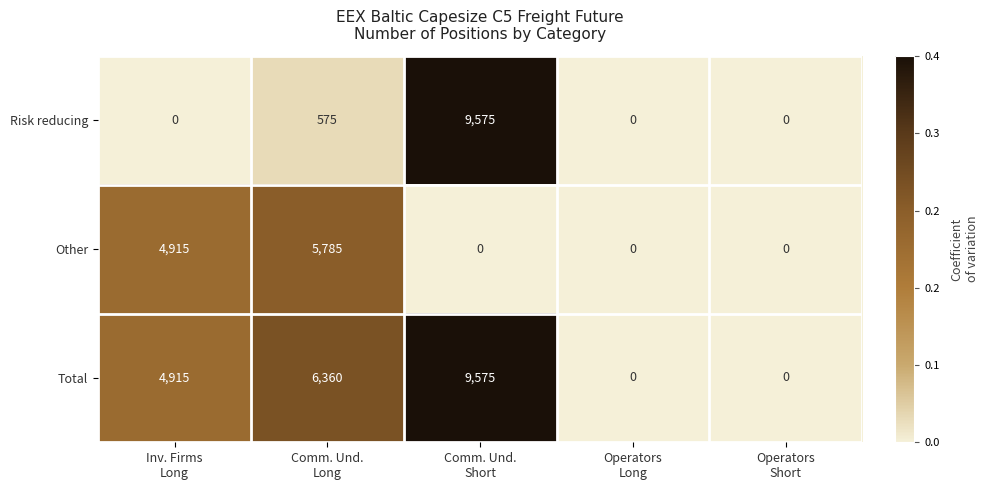

What is the spread (max minus min) of values at Inv. Firms
Long?

4915